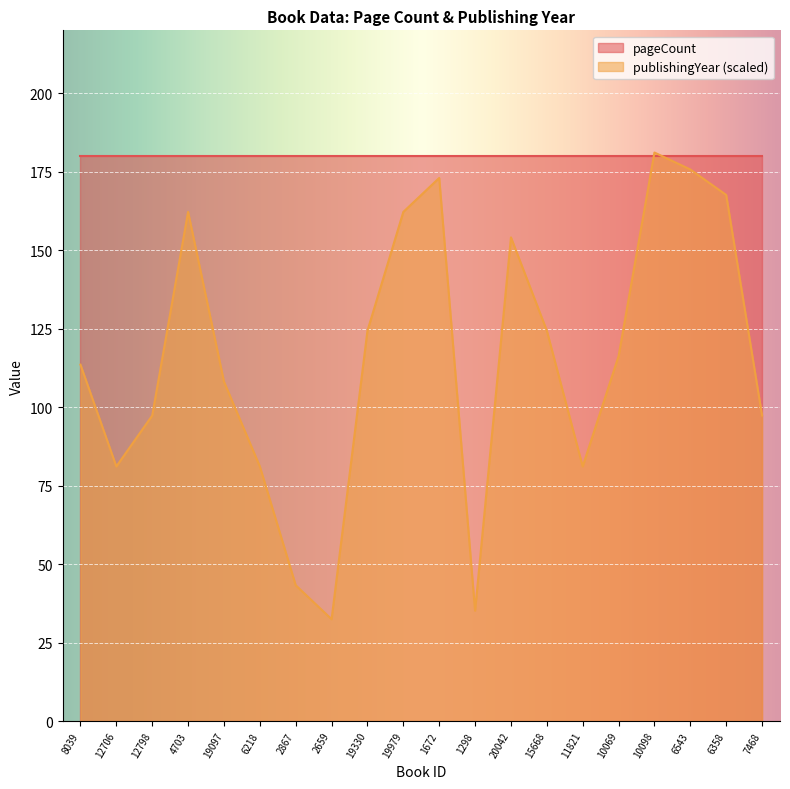

The value at 10098 is 181.1. True or false?

True